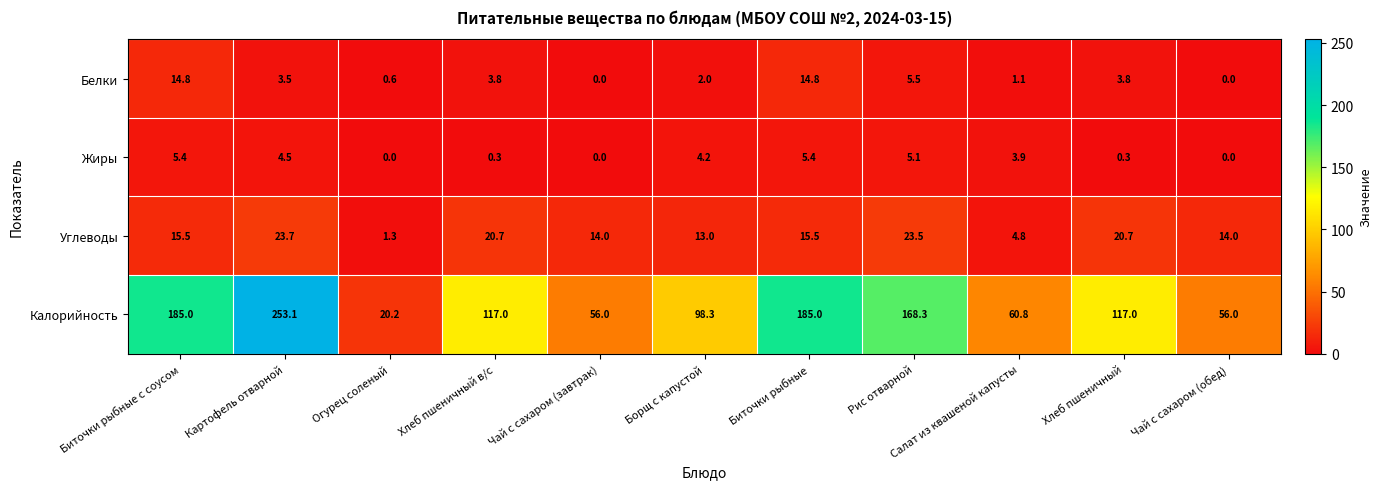

What is the difference between the Углеводы values at Салат из квашеной капусты and Картофель отварной?

18.9